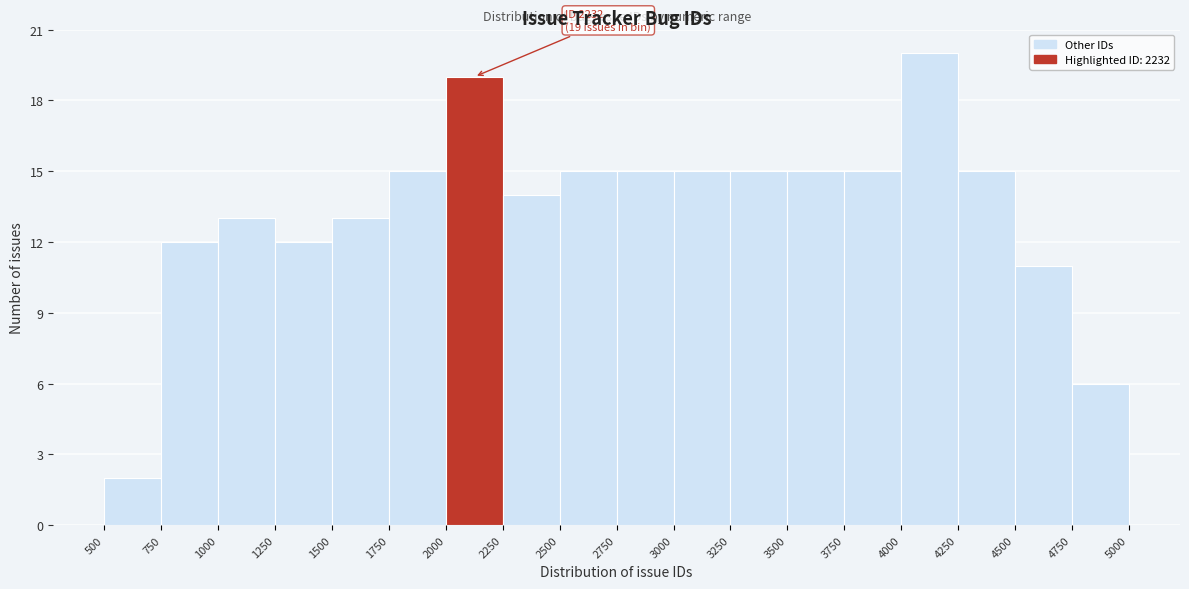

Over which range of the x-axis is the bar tallest?

4000 to 4250